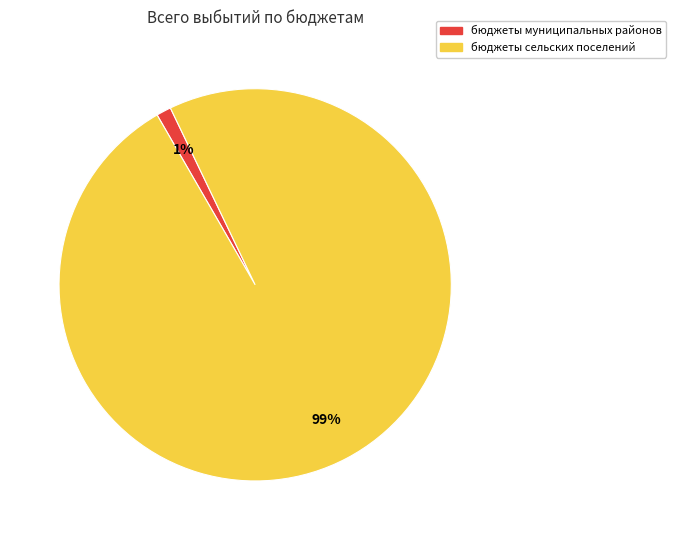

To the nearest percent, what percentage of the pie is бюджеты сельских поселений?

99%